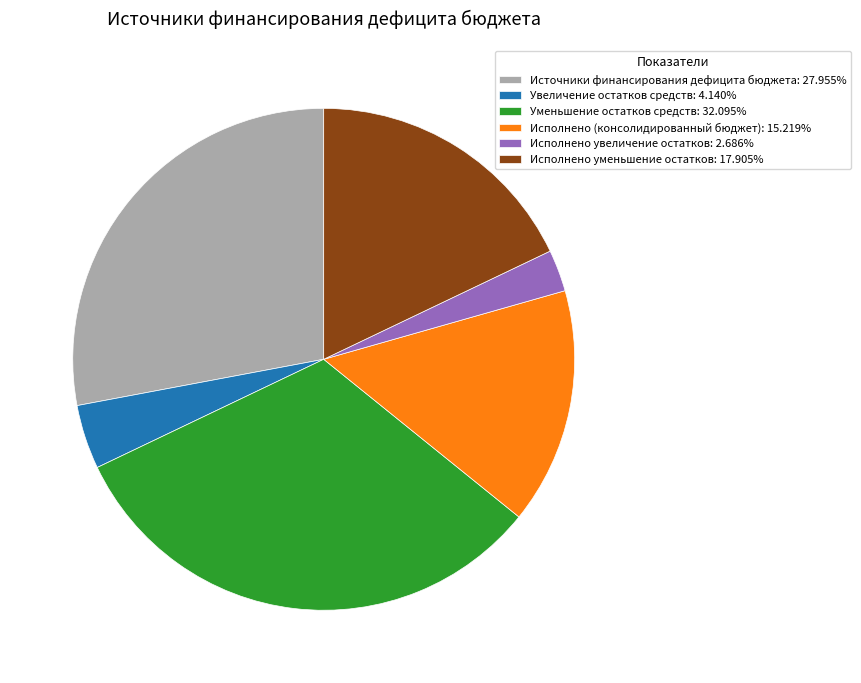

Is there a majority slice in this chart?

No